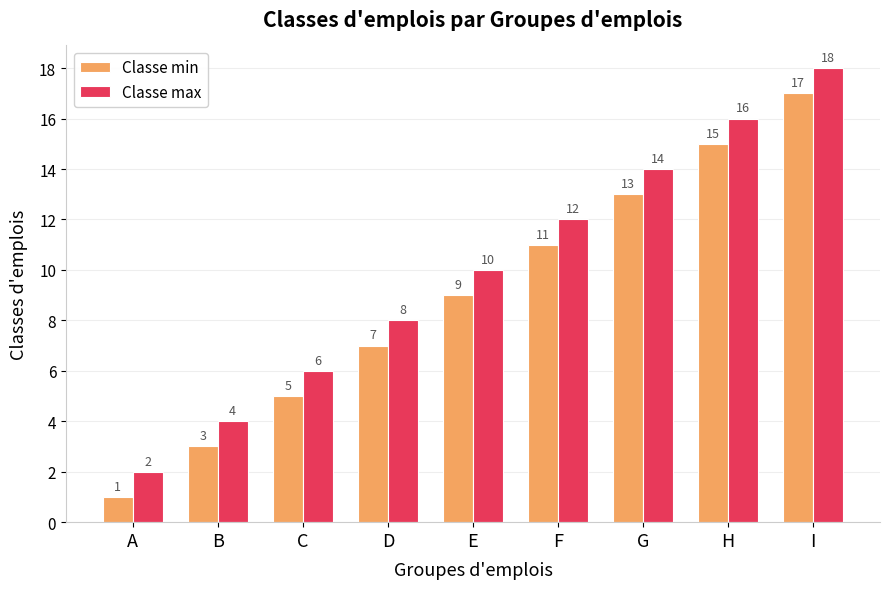

How many Classe min values are between 5 and 13?

5